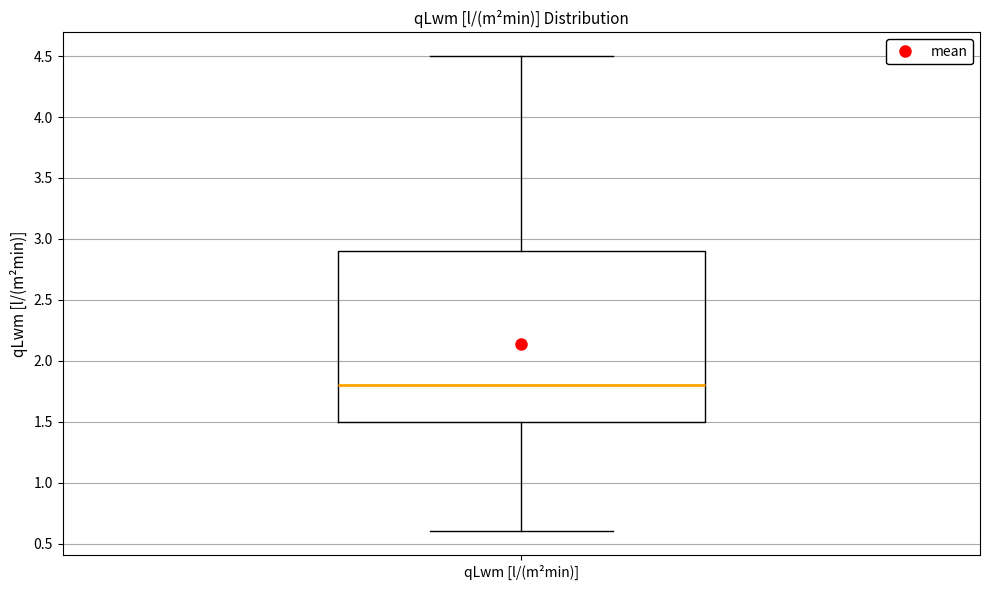

Transcribe this box plot: give where the median line is, the range the box spans, and where the two whiskers end, as read against the y-axis. The values are not printed on the chart, so give them approximately, as read against the axis.

median 1.8, box 1.5 to 2.9, whiskers 0.6 to 4.5